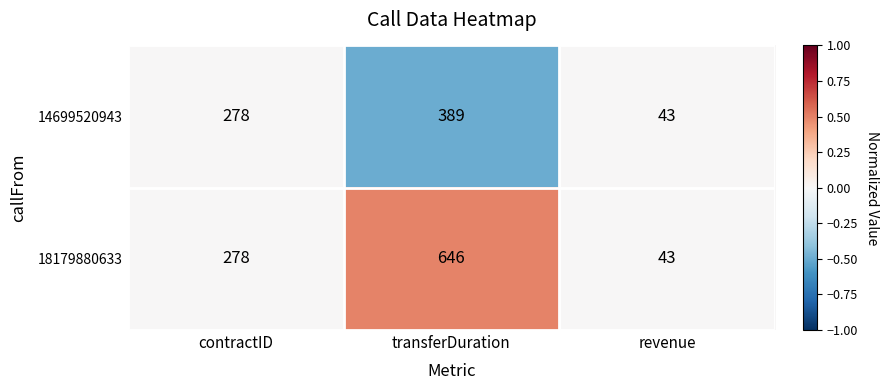

Between transferDuration and revenue, which series saw the biggest shift?

18179880633